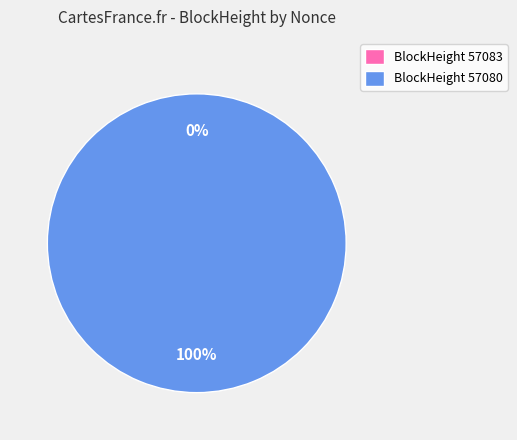

How many slices are in this pie chart?

2